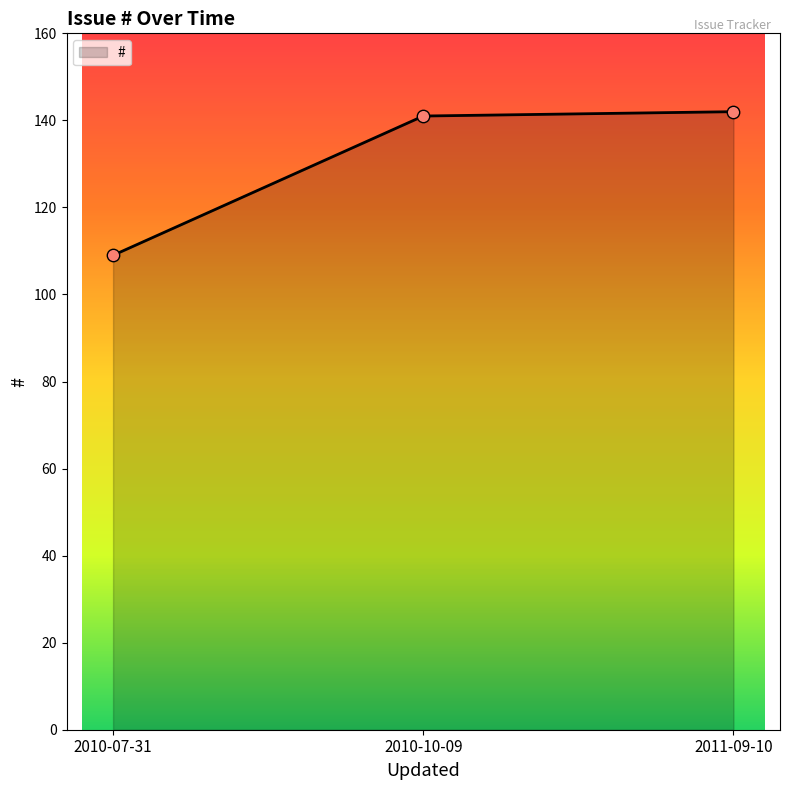

Between 2010-07-31 and 2011-09-10, which is larger?

2011-09-10